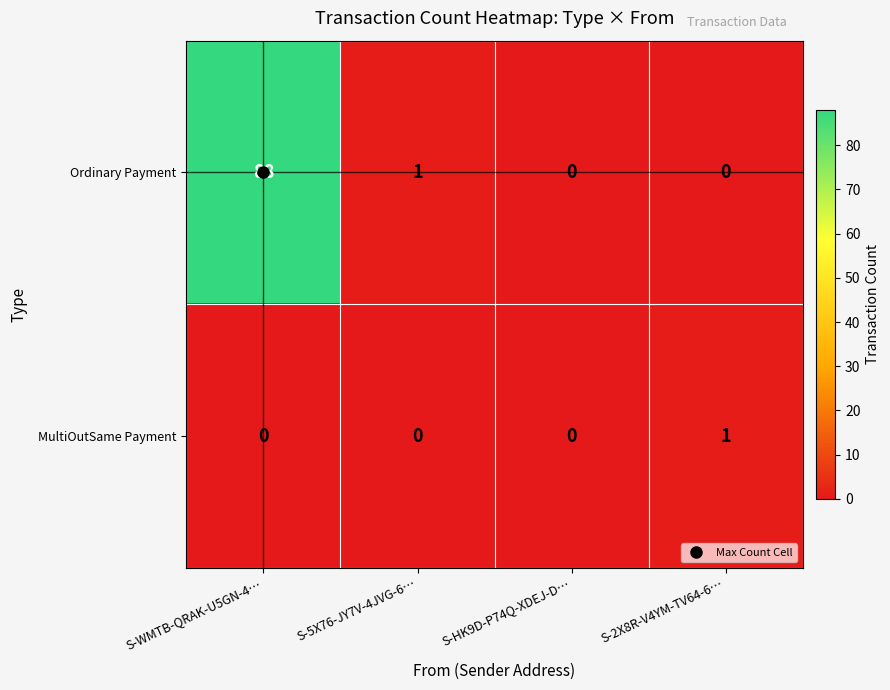

At which category is the sum across all series the highest?

S-WMTB-QRAK-U5GN-4…